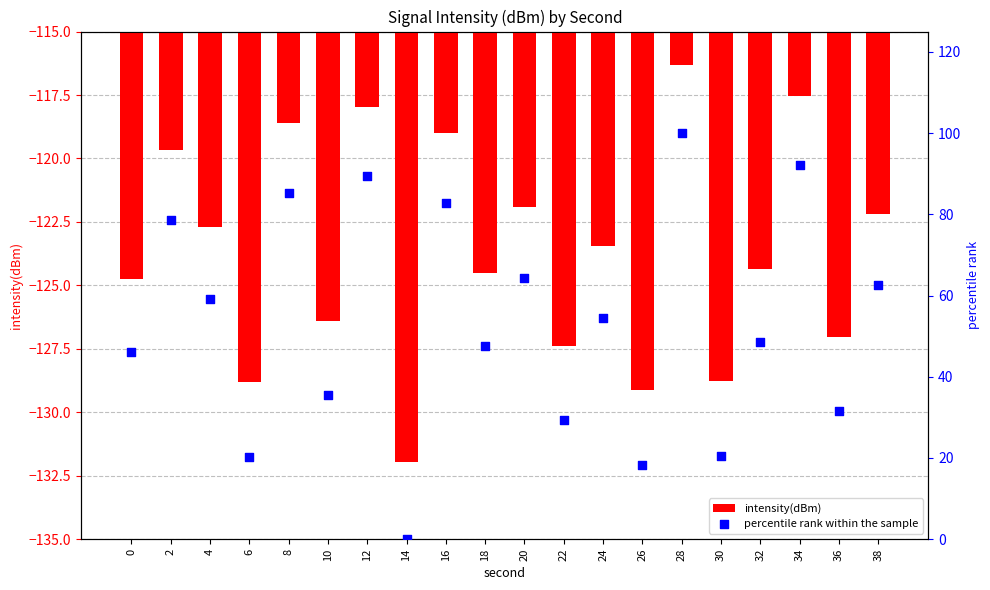

At which category is the sum across all series the highest?

28